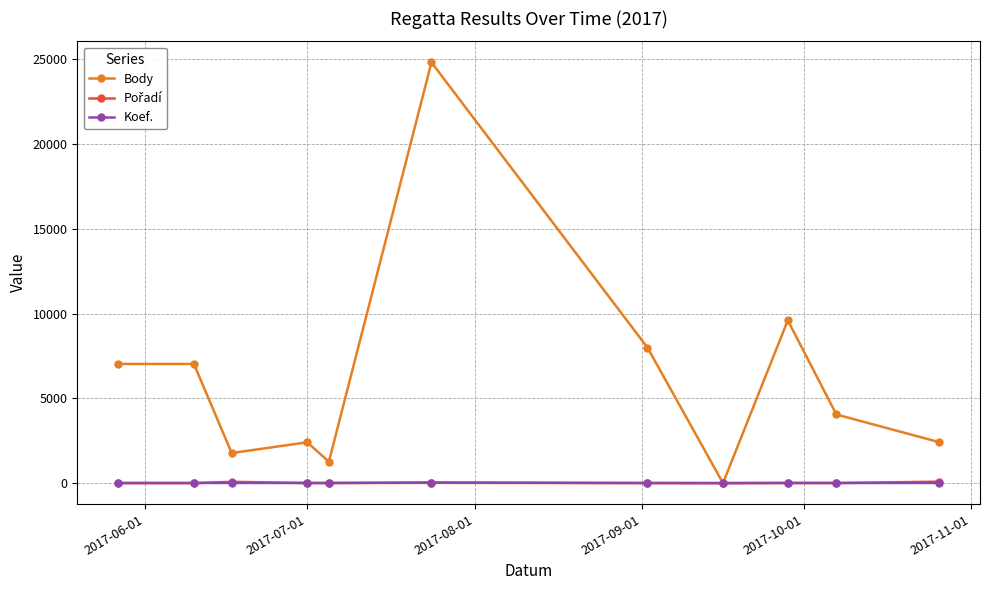

True or false: Body has more than 1 interior local peaks.

True